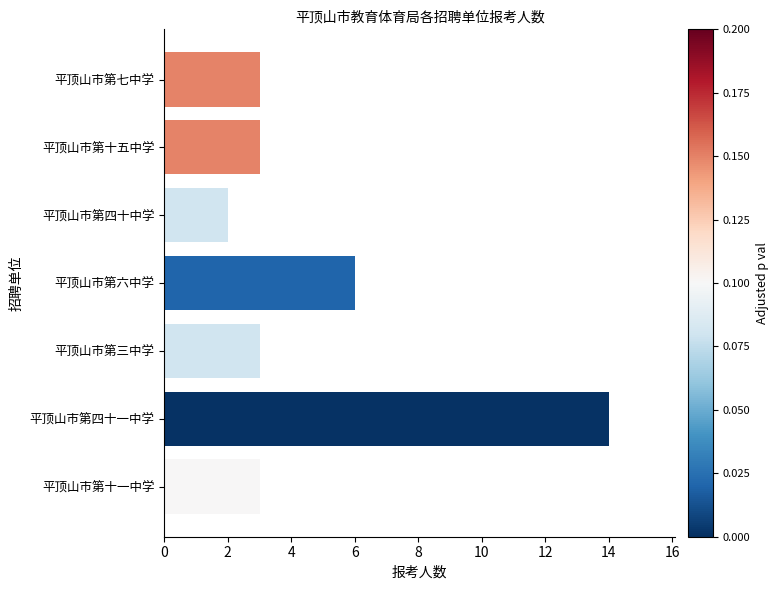

What is the approximate value at 平顶山市第三中学, to the nearest 5?

5